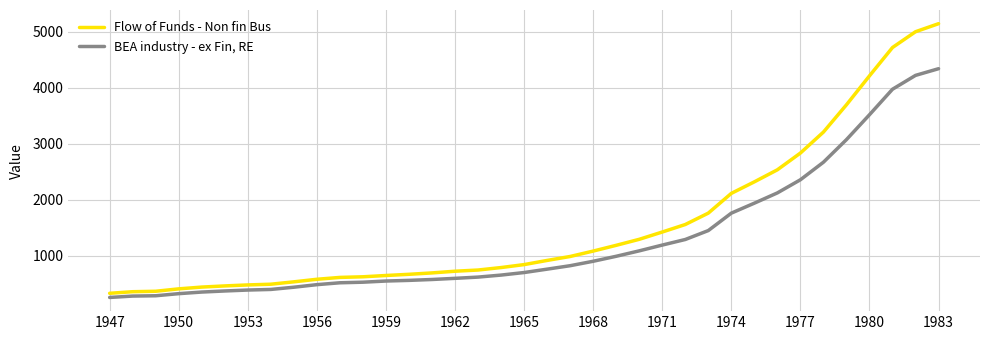

What is the difference between the maximum and minimum values in the BEA industry - ex Fin, RE series?

4084.9